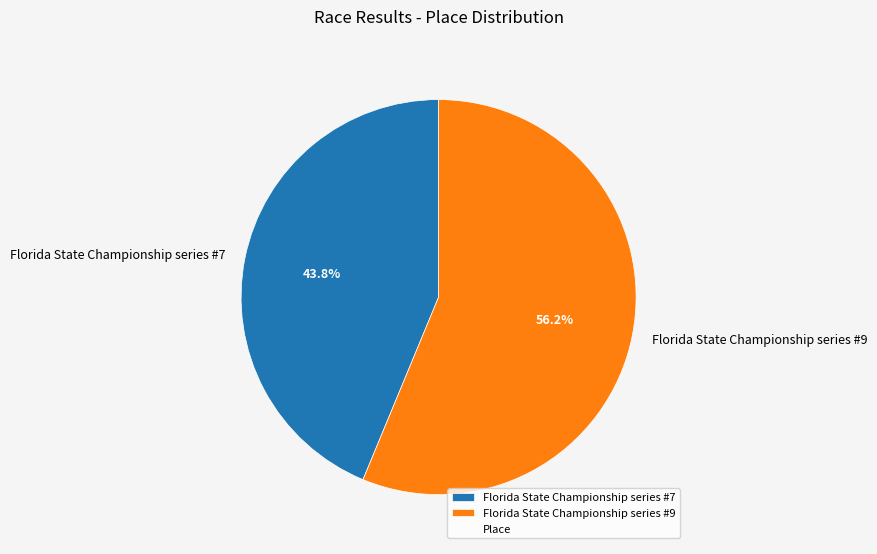

Is it true that Florida State Championship series #7 is 37% of the pie?

False